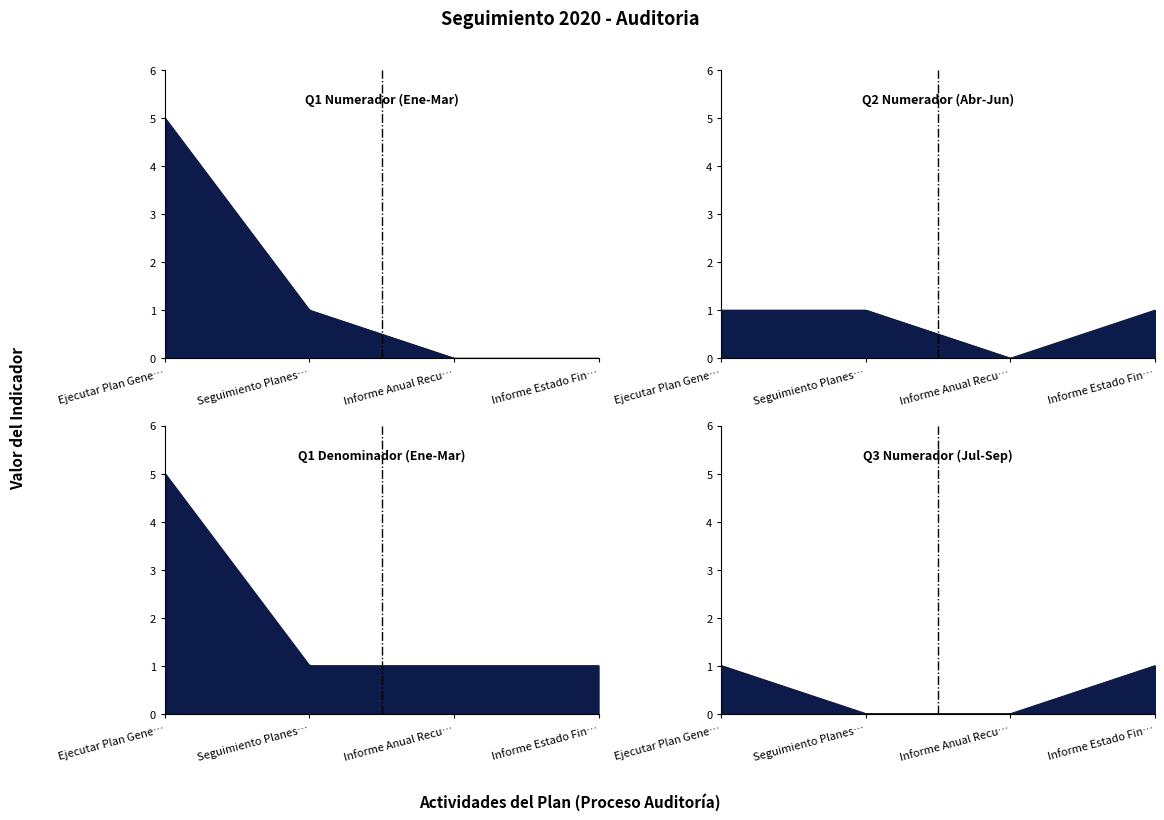

True or false: Q1 - Numerador and Q3 - Numerador intersect in this chart.

False